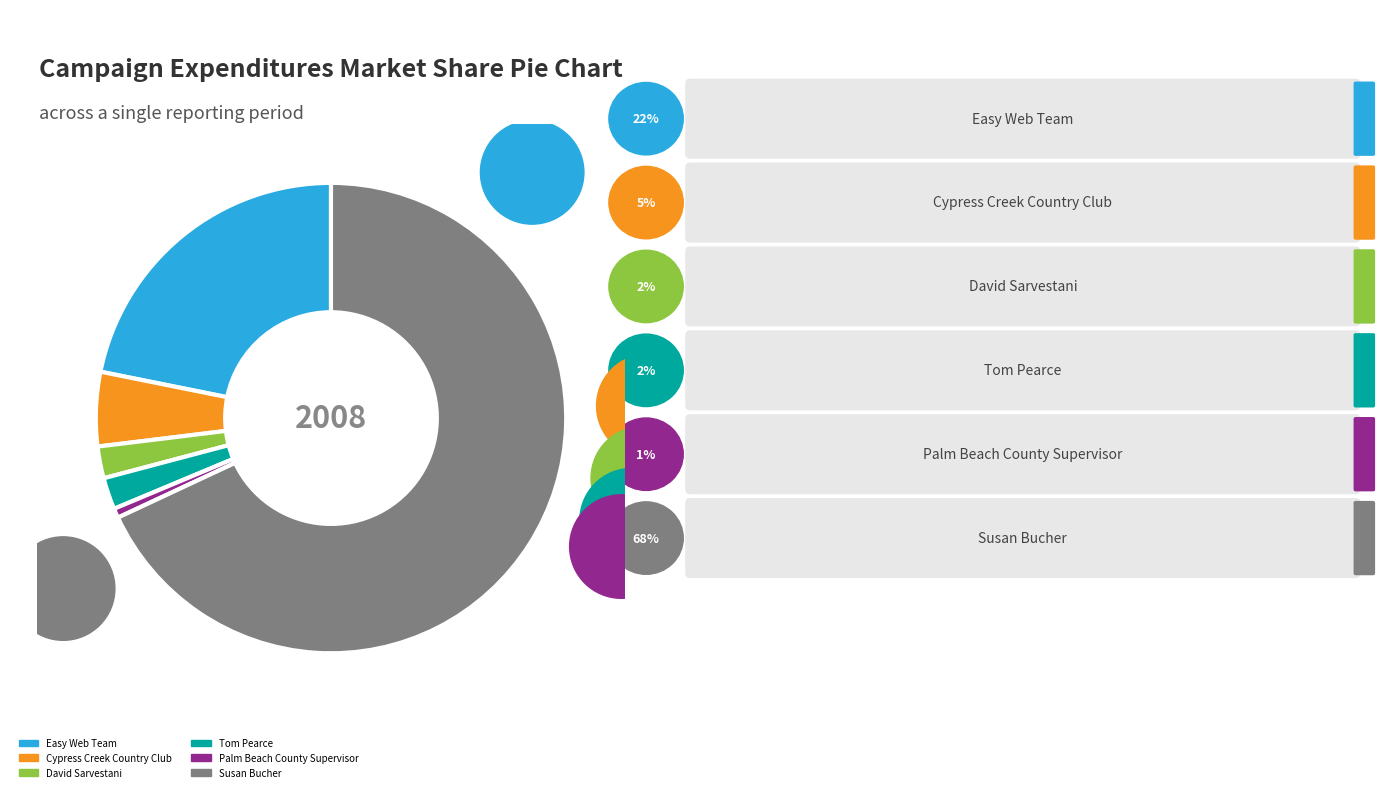

Is there any slice that represents more than half of the pie?

Yes